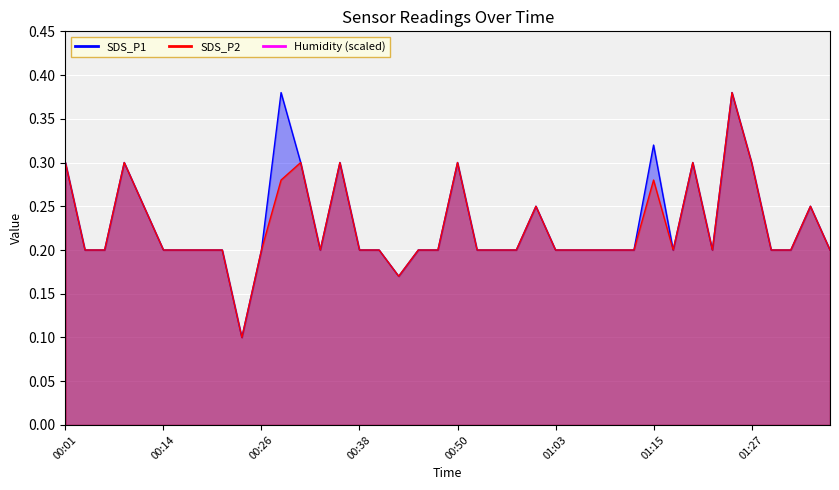

Read the SDS_P2 value at 01:12.

0.2